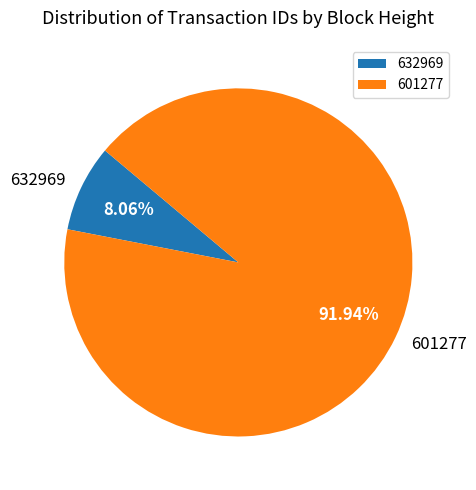

Is there a majority slice in this chart?

Yes